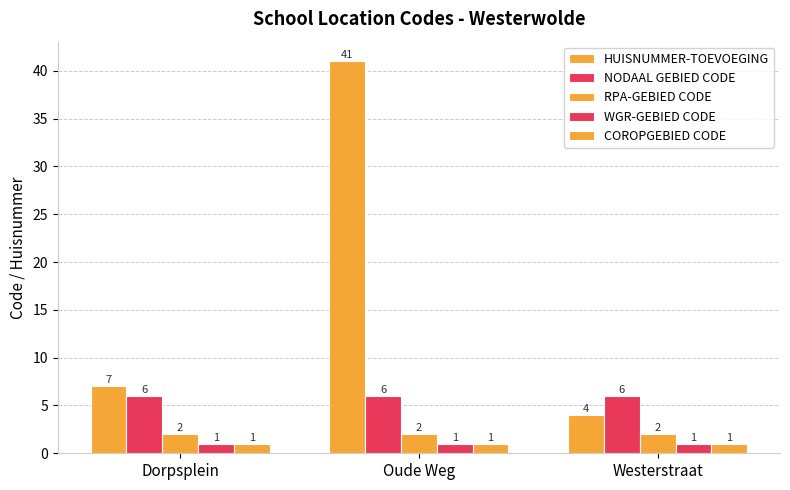

How many groups of bars are there?

3